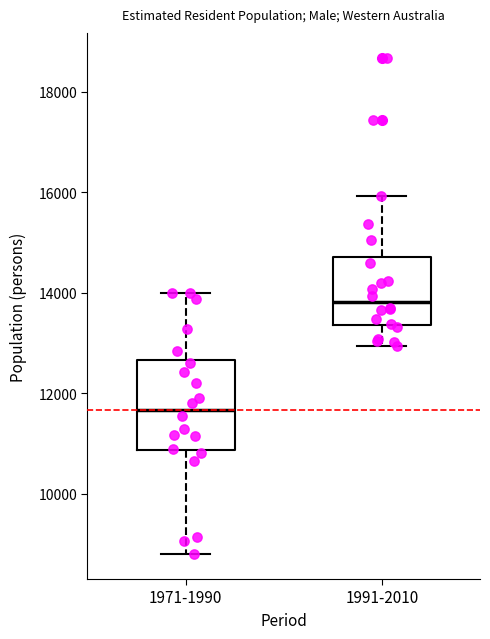

Which box is the tallest, from its lower edge to its upper edge?

1971-1990